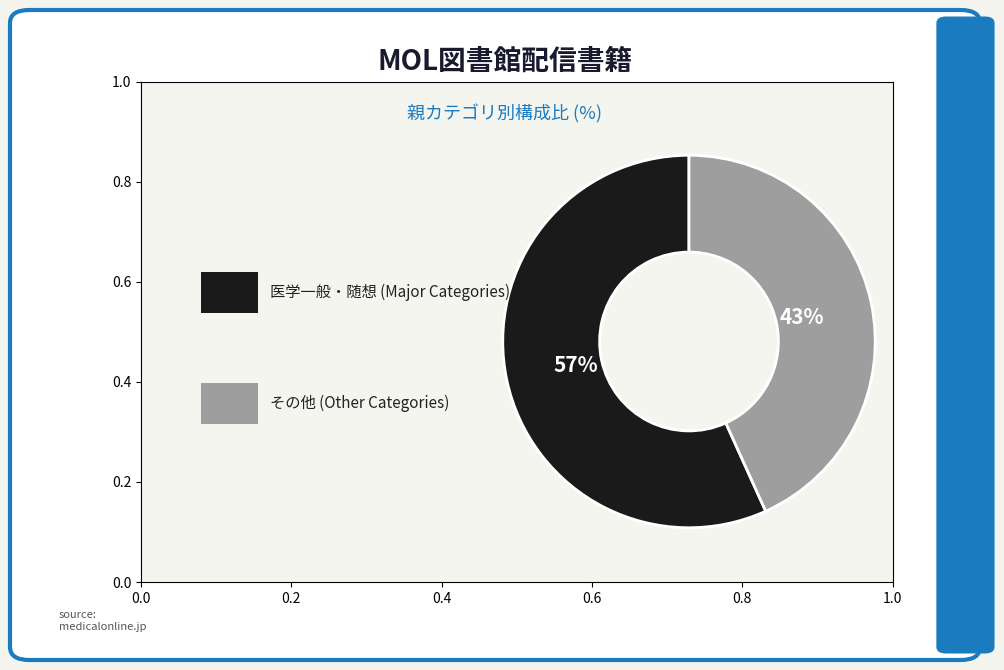

To the nearest percent, what is the difference between the largest and smallest slice percentages?

14%